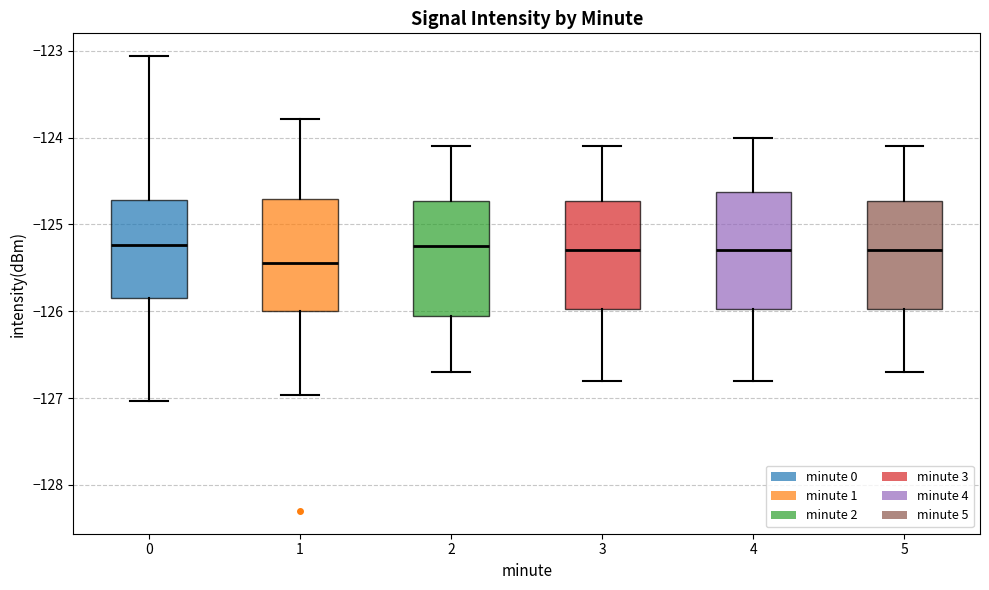

Reading left to right, transcribe this box plot: for each box, give where its median line is, the range the box spans, and where its two whiskers end, as read against the y-axis. The values are not printed on the chart, so give them approximately, as read against the axis.

0: median -125.2, box -125.9 to -124.7, whiskers -127.0 to -123.1
1: median -125.4, box -126.0 to -124.7, whiskers -127.0 to -123.8
2: median -125.2, box -126.0 to -124.7, whiskers -126.7 to -124.1
3: median -125.3, box -126.0 to -124.7, whiskers -126.8 to -124.1
4: median -125.3, box -126.0 to -124.6, whiskers -126.8 to -124.0
5: median -125.3, box -126.0 to -124.7, whiskers -126.7 to -124.1